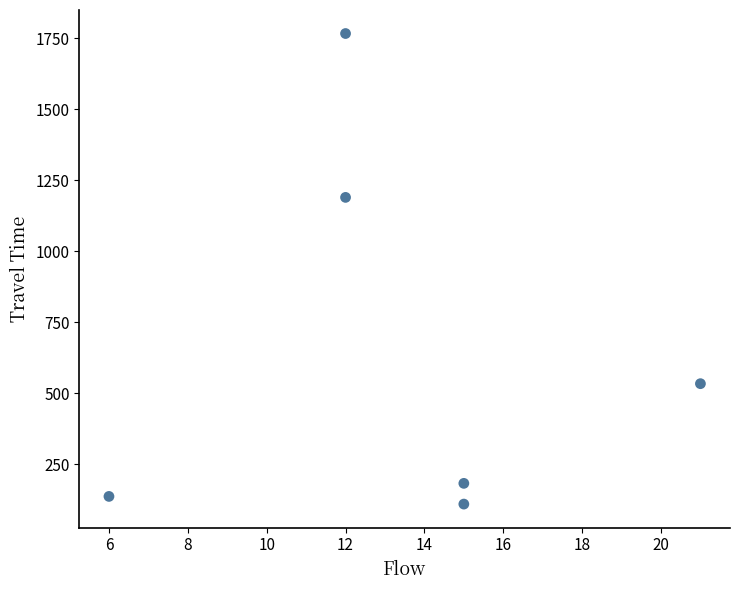

What is the range of X values (max minus min)?

15